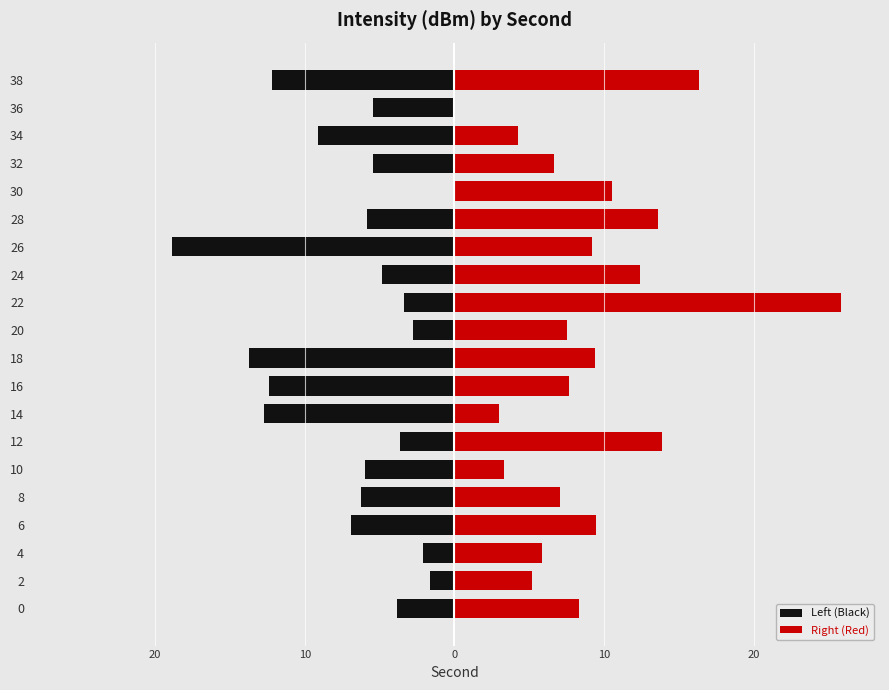

Which series changed the most between 8 and 26?

Left (Black)